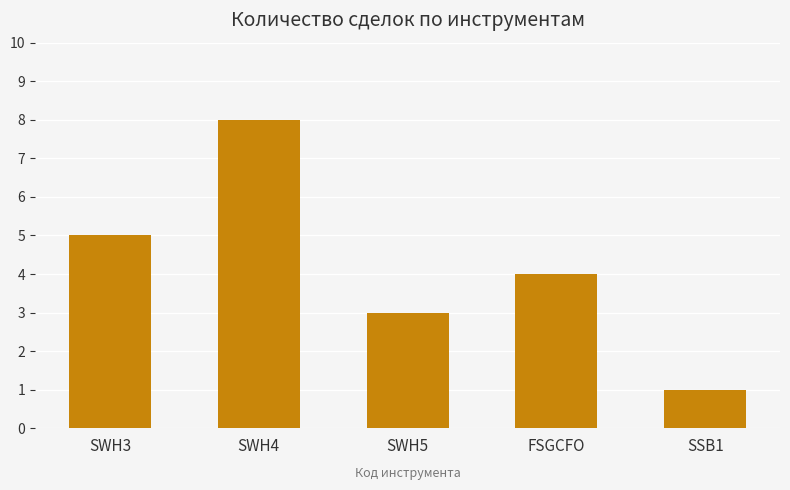

How many series are shown in this chart?

1